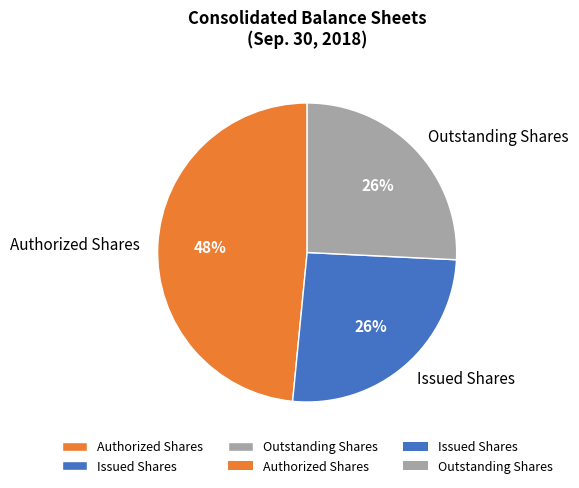

How many segments does this pie chart have?

3